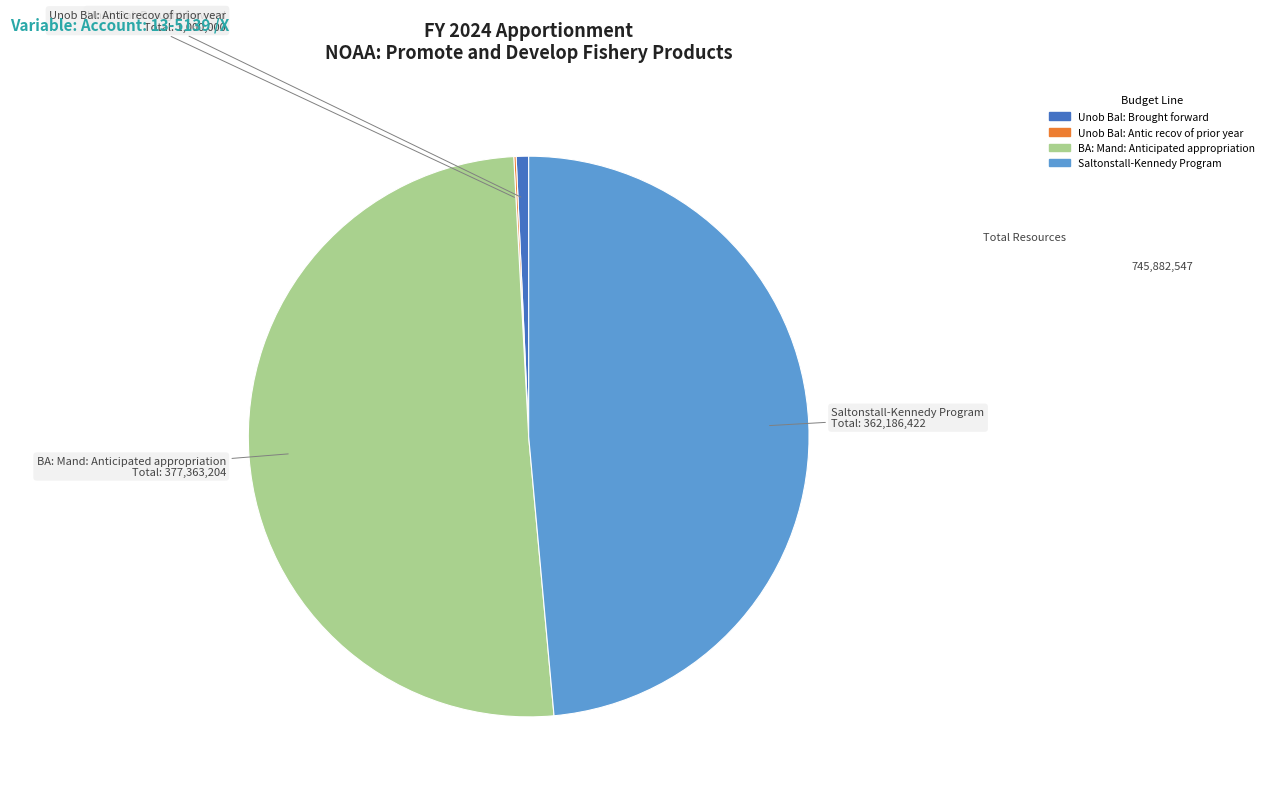

Do BA: Mand: Anticipated appropriation and Saltonstall-Kennedy Program together represent more than half of the pie?

Yes